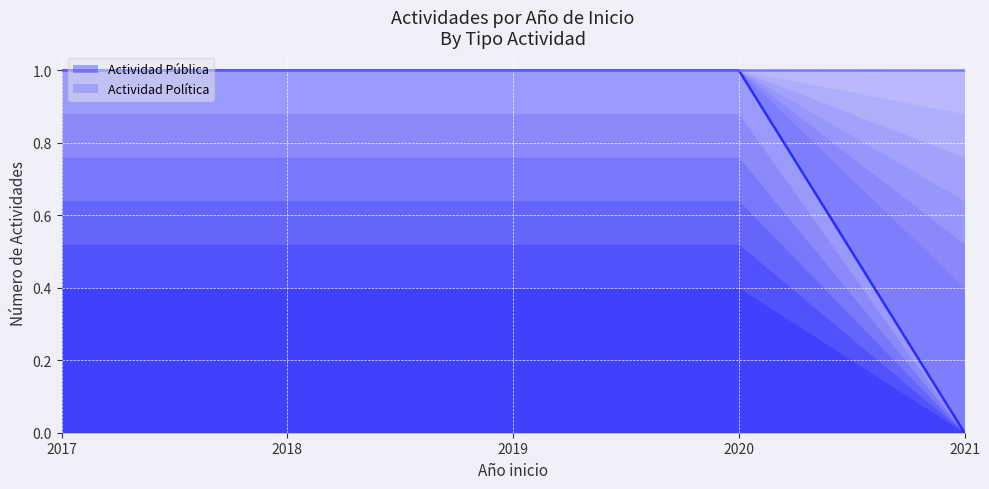

List the series in order of their overall mean, lowest first.

Actividad Pública (line), Actividad Política (line)